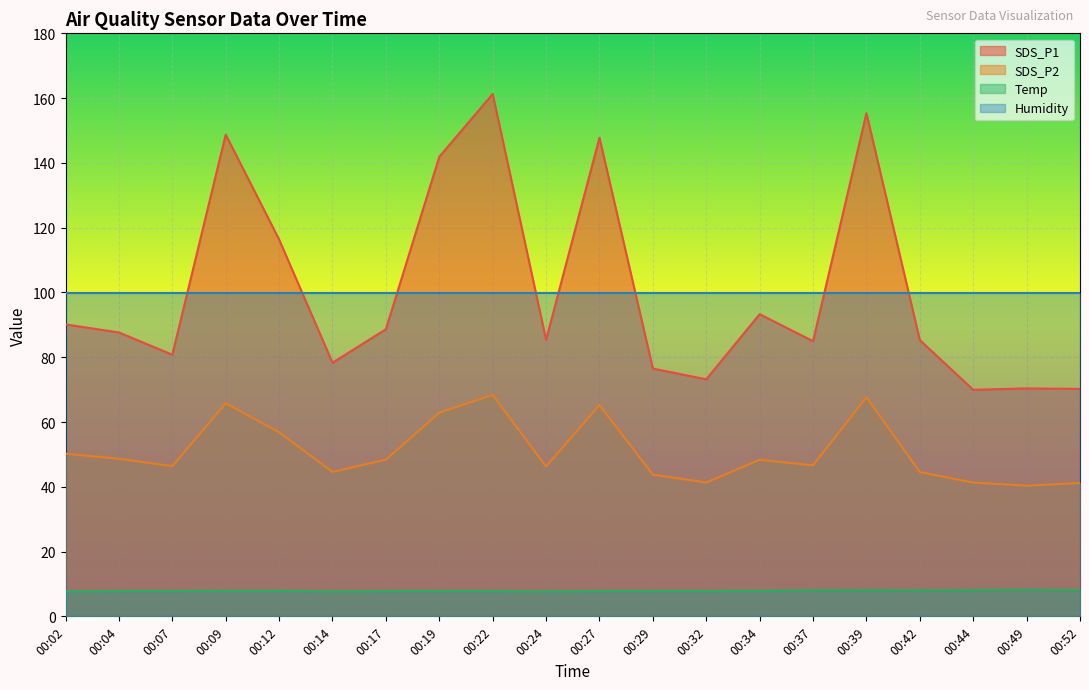

At which category does Temp reach its first local valley?

00:14